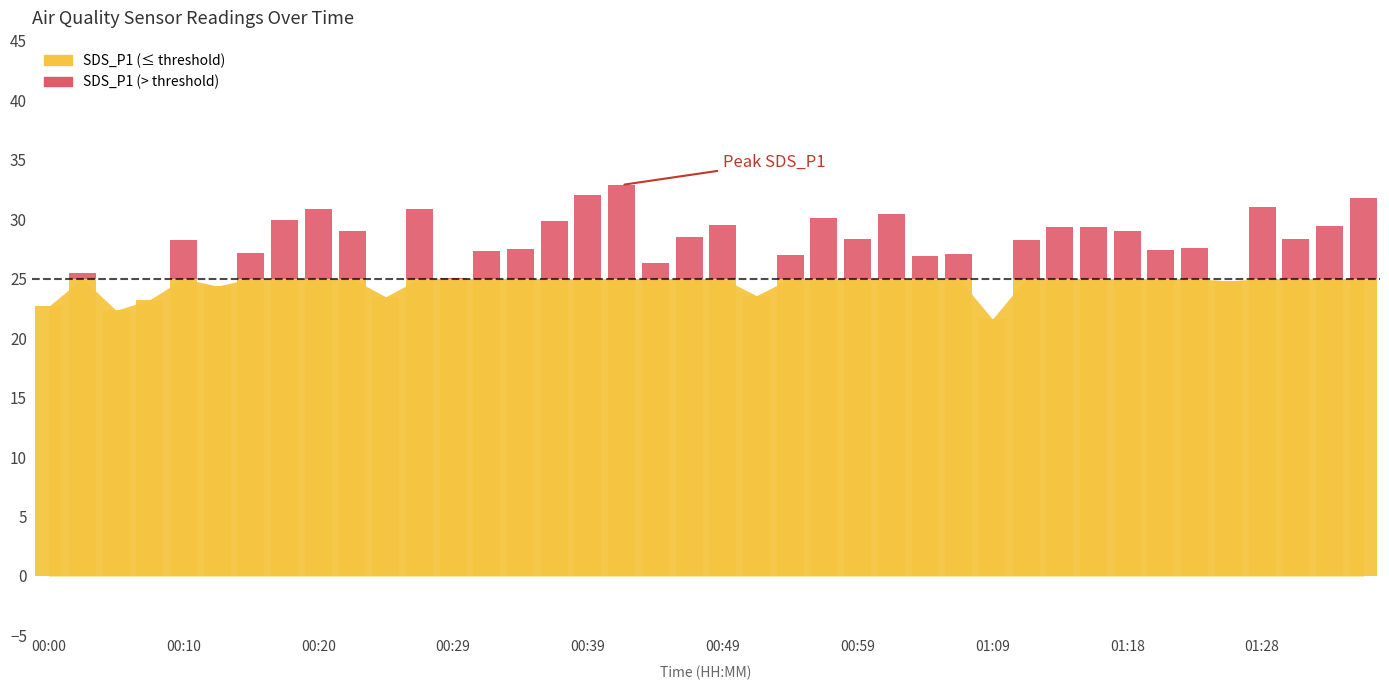

Are the bars horizontal?

No